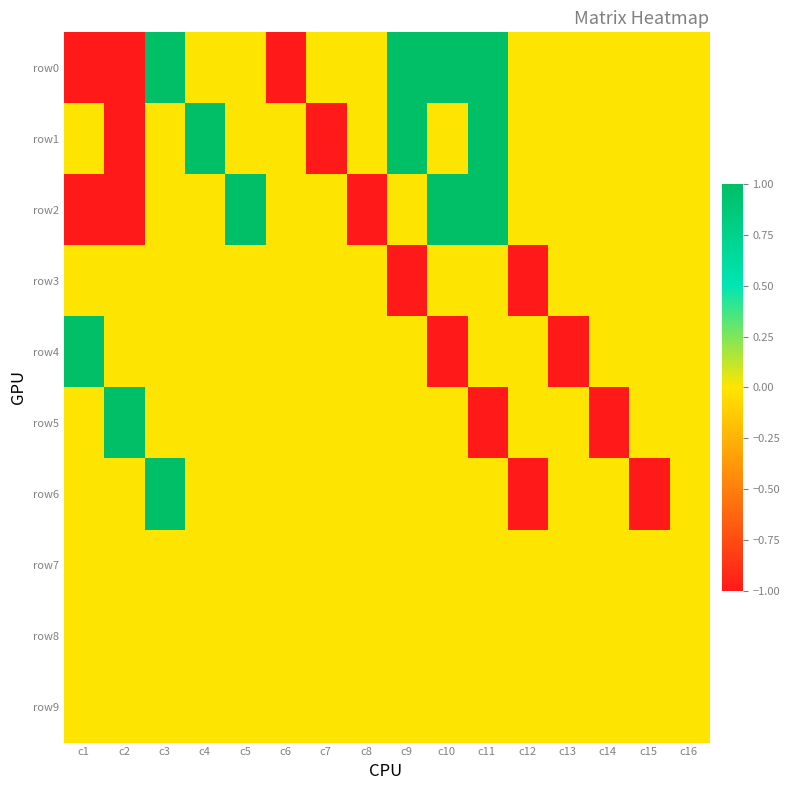

Which label corresponds to the largest value in the chart?

c3